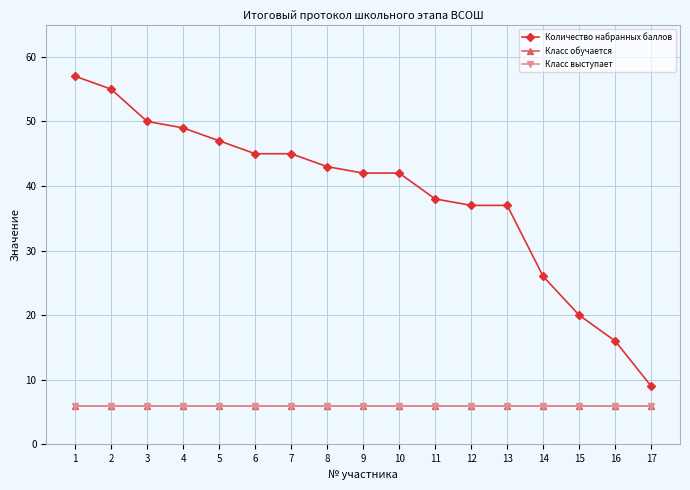

List the labels in order of Количество набранных баллов value, largest first.

1, 2, 3, 4, 5, 6, 7, 8, 9, 10, 11, 12, 13, 14, 15, 16, 17